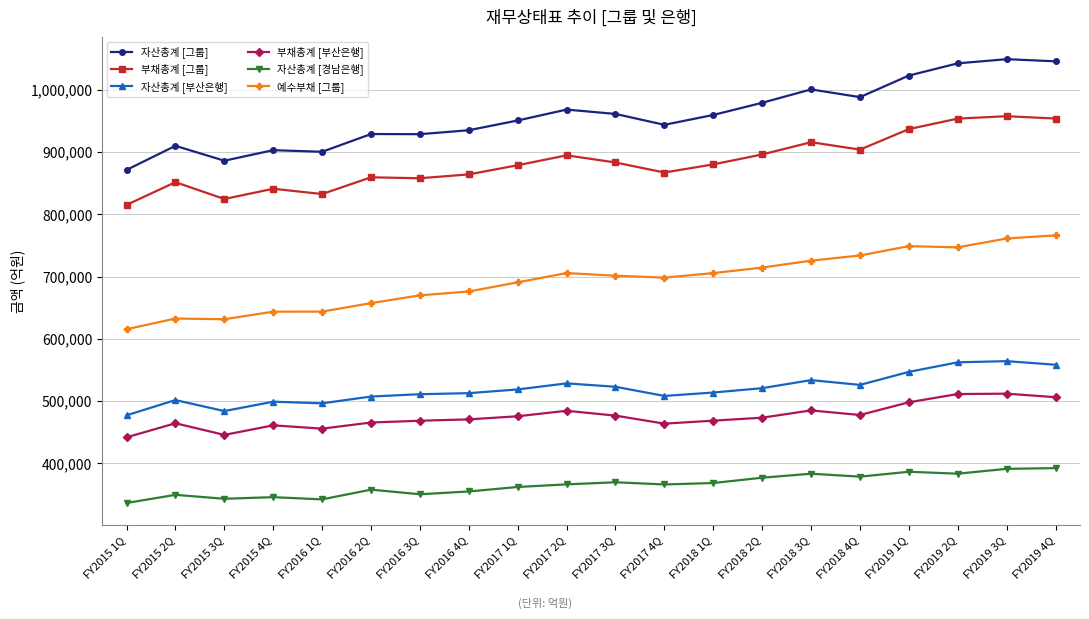

At how many categories does at least one series exceed 573296?

20